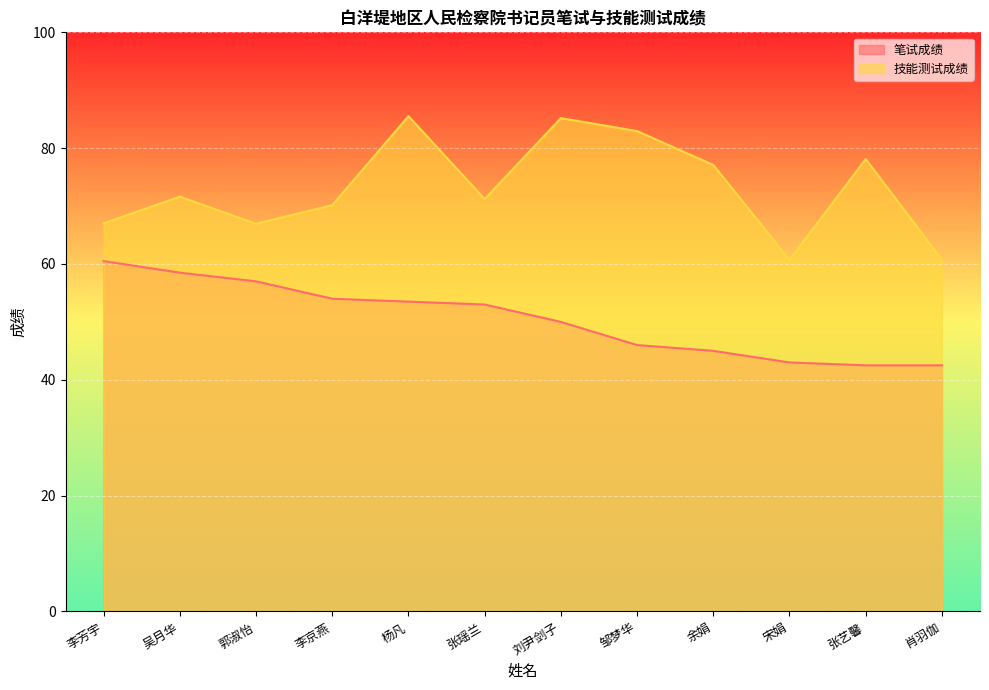

The 技能测试成绩 series shows 132.5 at 张艺馨. True or false?

False